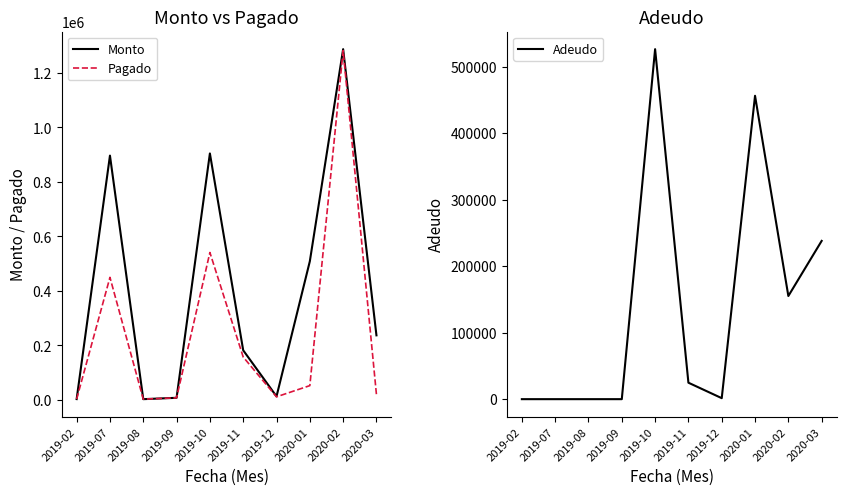

How many lines are shown in the chart?

3